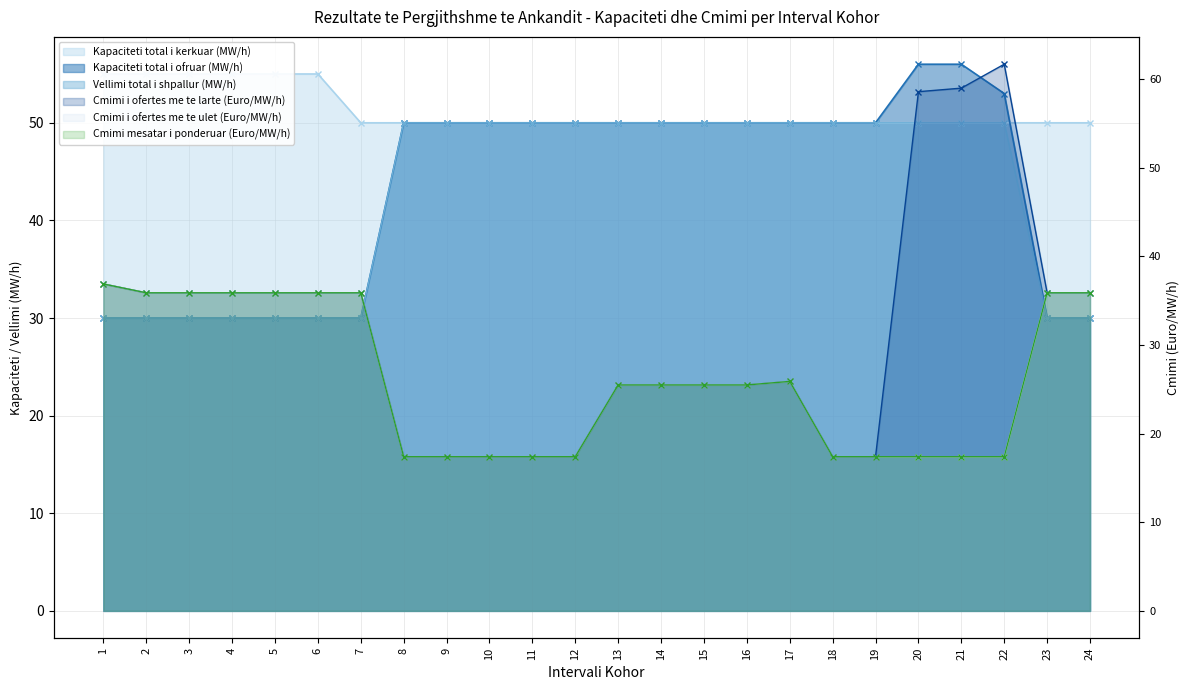

Which series ends up on top after the final intersection of Vellimi total i shpallur (MW/h) and Cmimi mesatar i ponderuar (Euro/MW/h)?

Cmimi mesatar i ponderuar (Euro/MW/h)